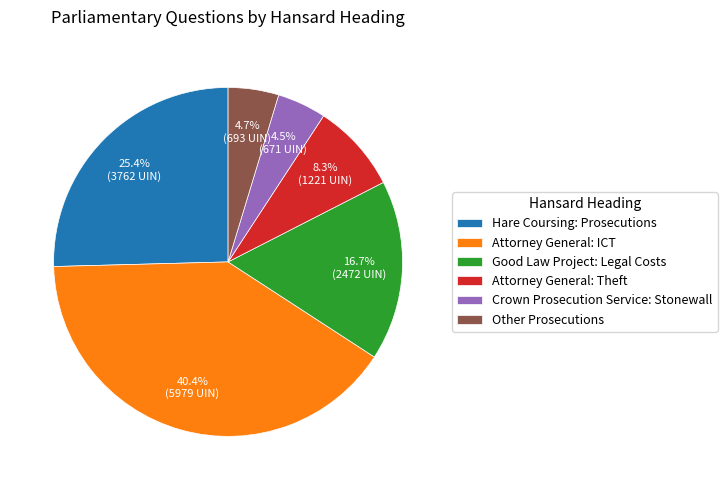

To the nearest percent, what is the average slice percentage?

17%